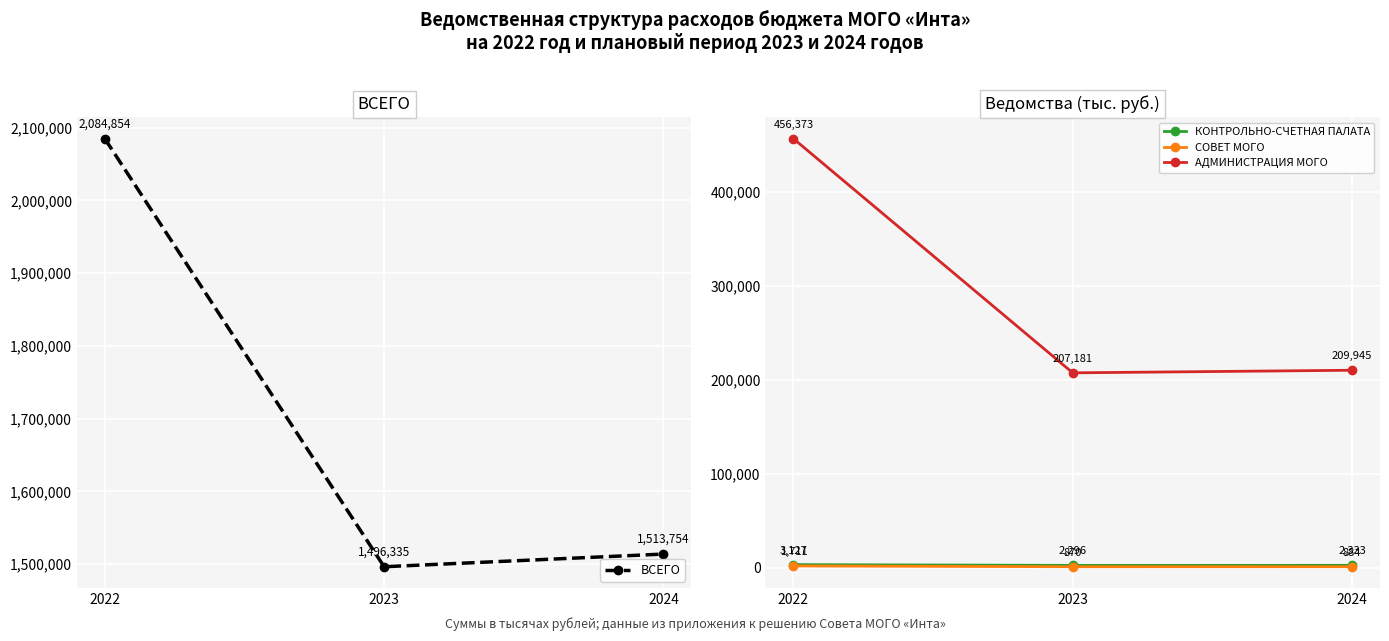

What is the value of the АДМИНИСТРАЦИЯ МОГО point at the 2nd from the left?

207180.8